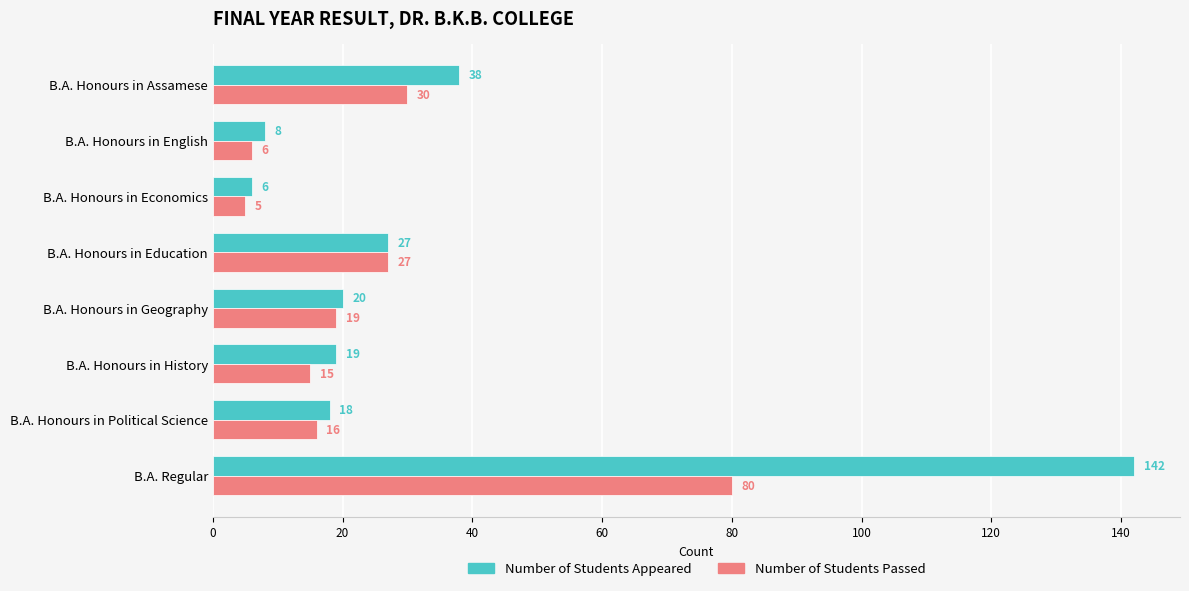

What is the sum of all Number of Students Passed values?

198